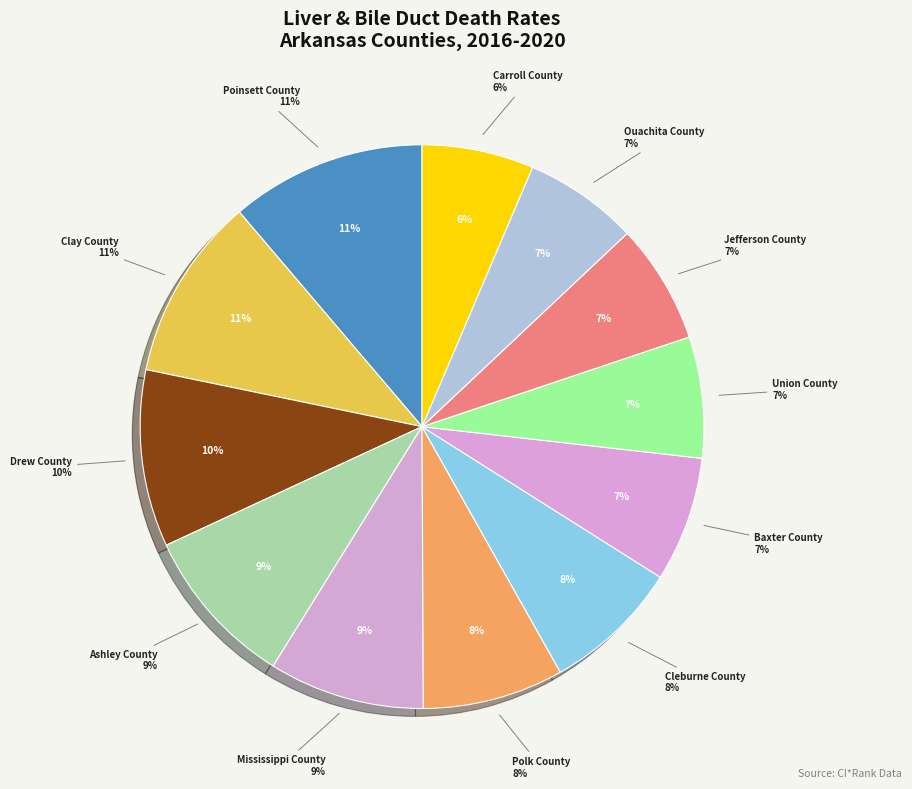

Does any single category account for the majority?

No